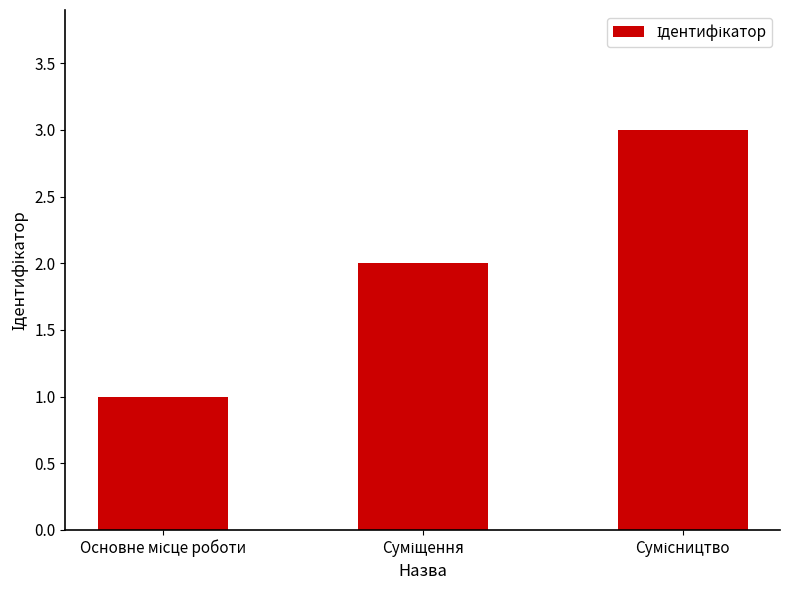

How many distinct data groups are displayed?

1